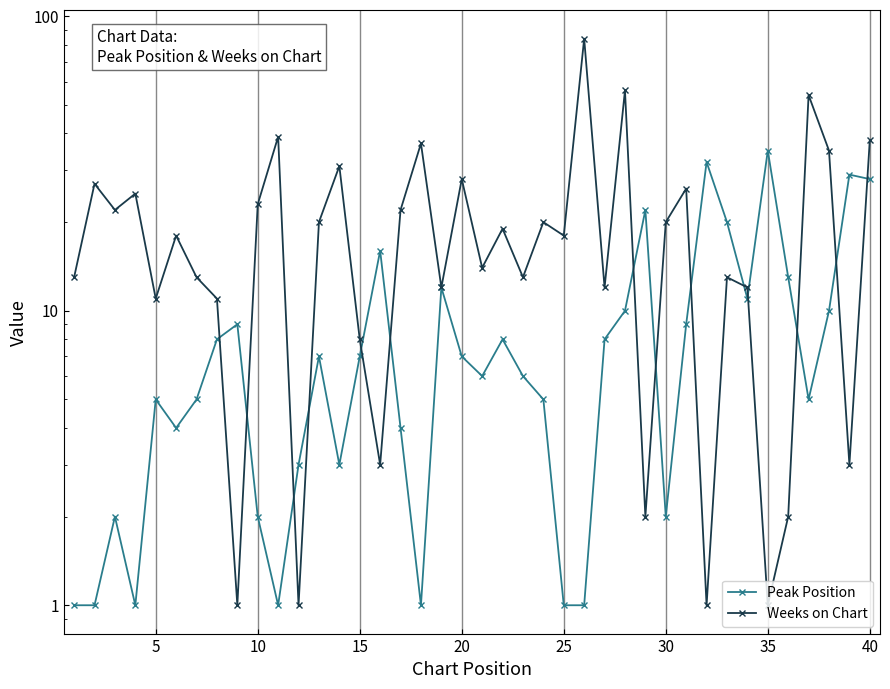

Is this an area chart (filled region under the line)?

No